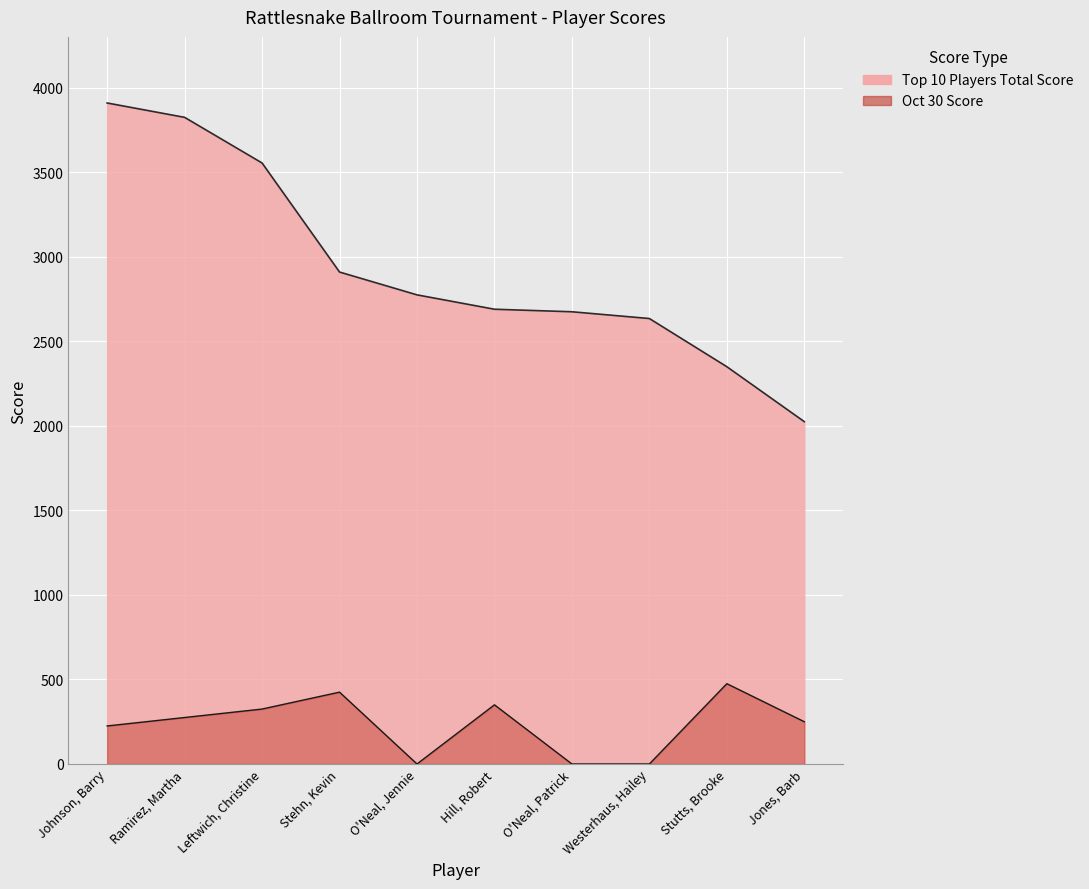

True or false: Top 10 Players Total Score has more than 1 points higher than both neighbors.

False